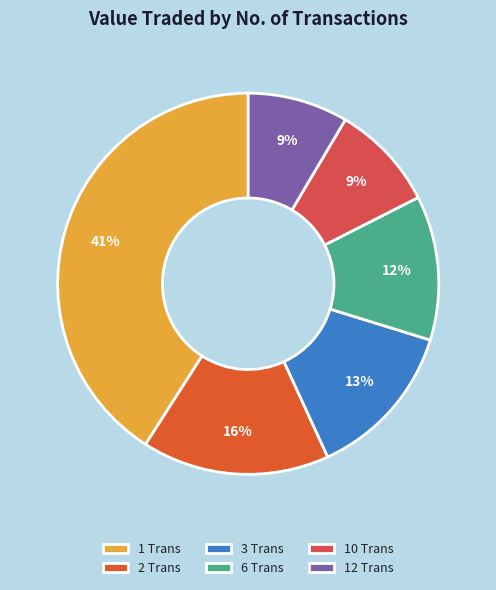

How many segments does this pie chart have?

6